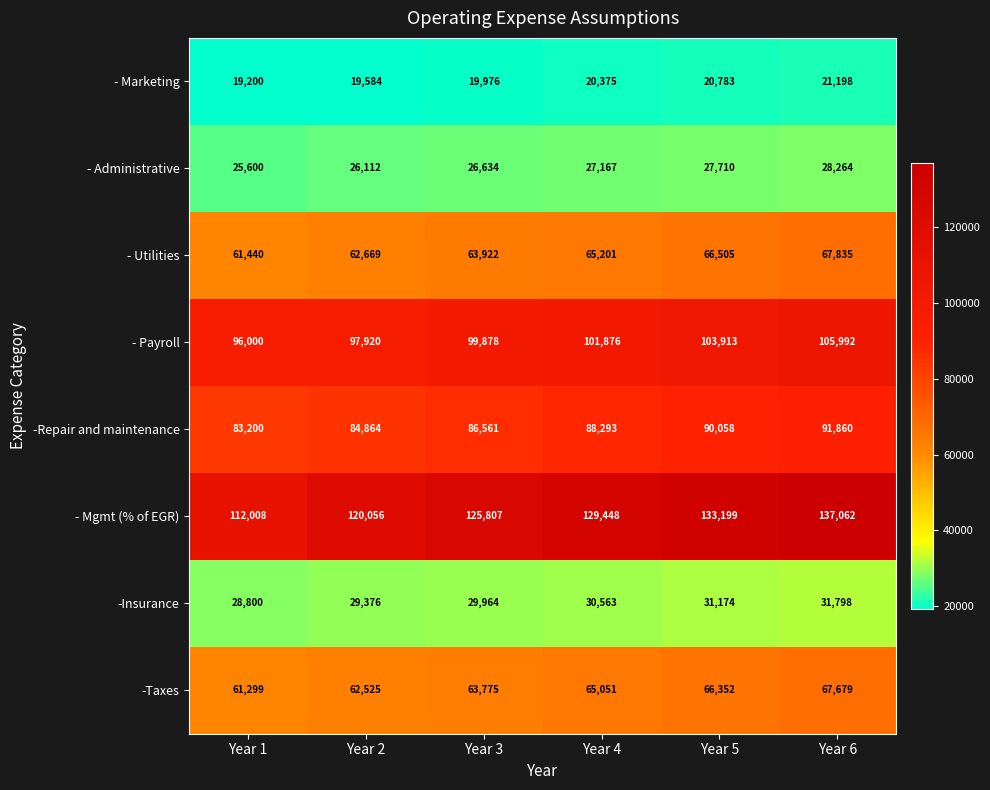

What value does the -Taxes series have at Year 6, to the nearest 10?

67680